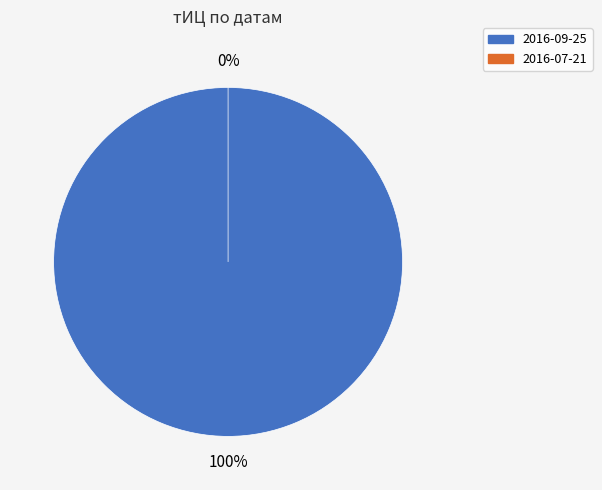

Is there a majority slice in this chart?

Yes